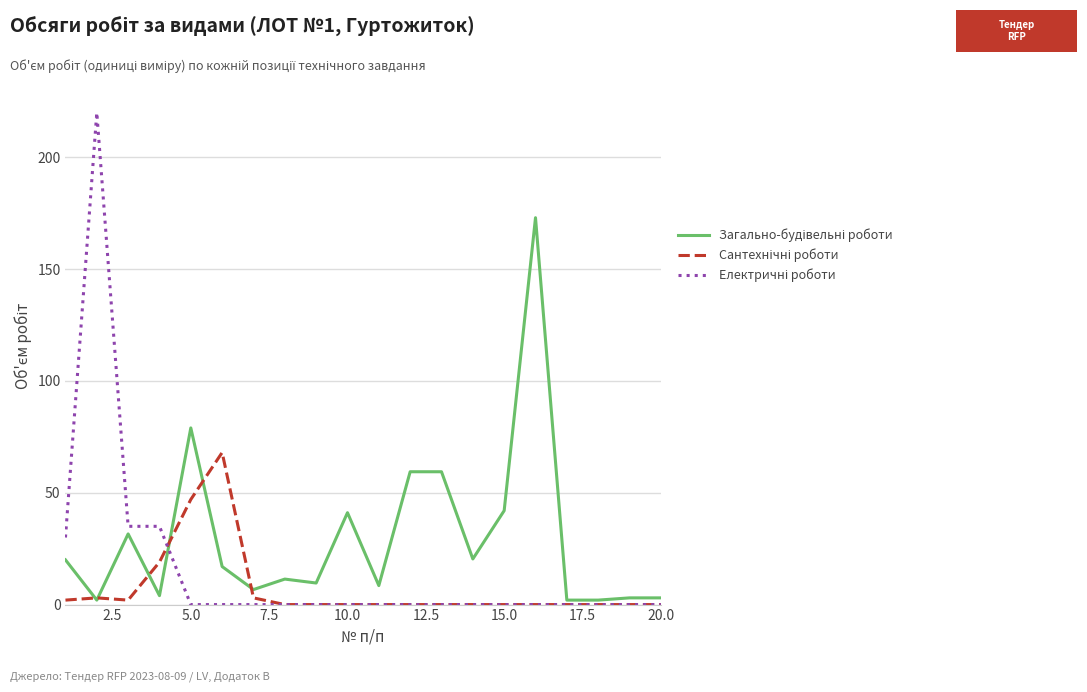

Is this an area chart (filled region under the line)?

No